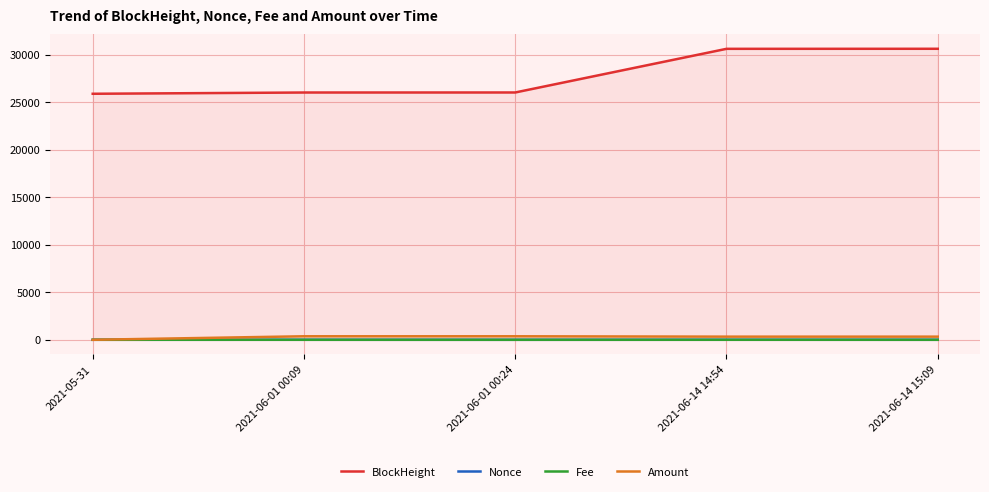

What is the sum of the Amount values at 2021-06-01 00:24 and 2021-06-14 15:09?

700.9